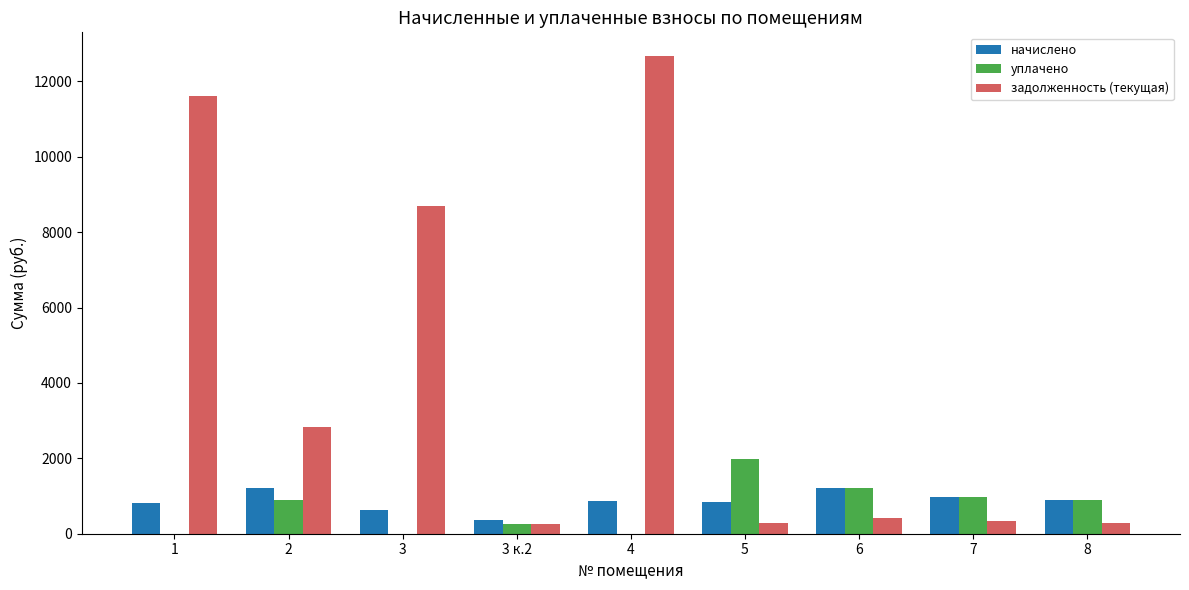

What is the sum of all задолженность (текущая) values?

37373.2